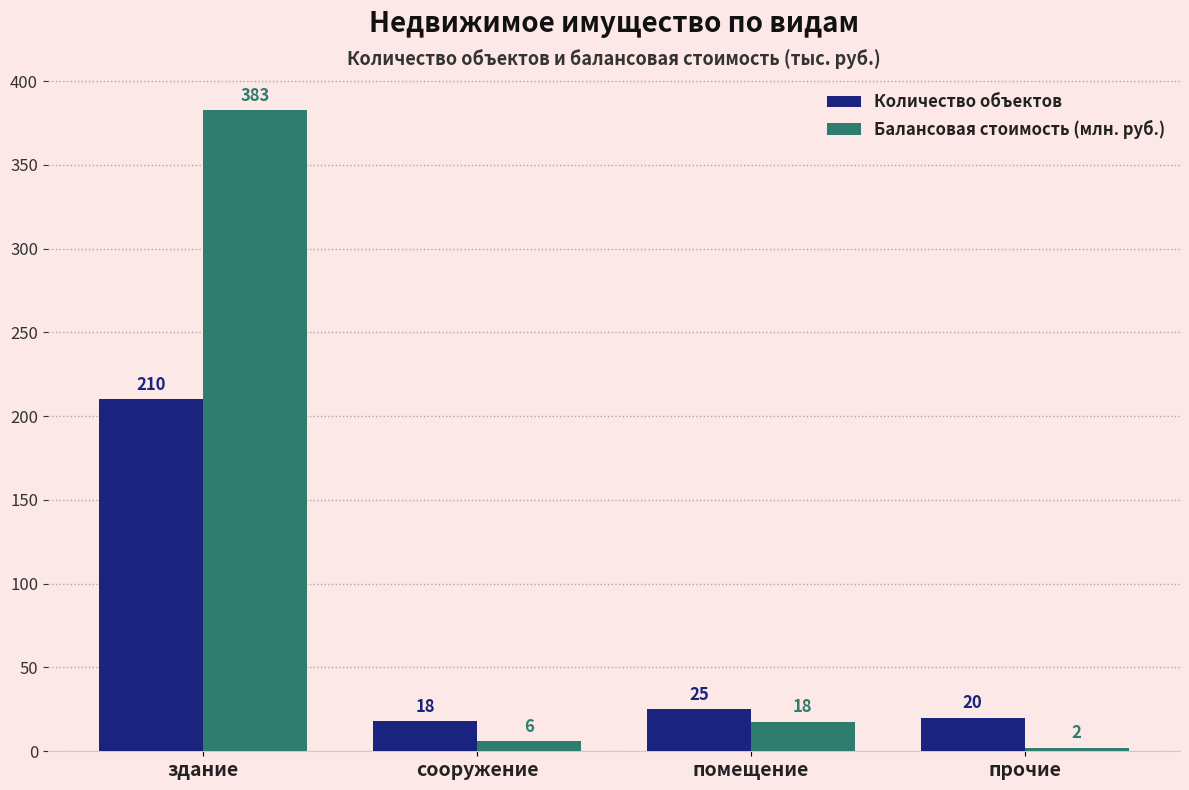

Which series has the widest spread of values?

Балансовая стоимость (млн. руб.)